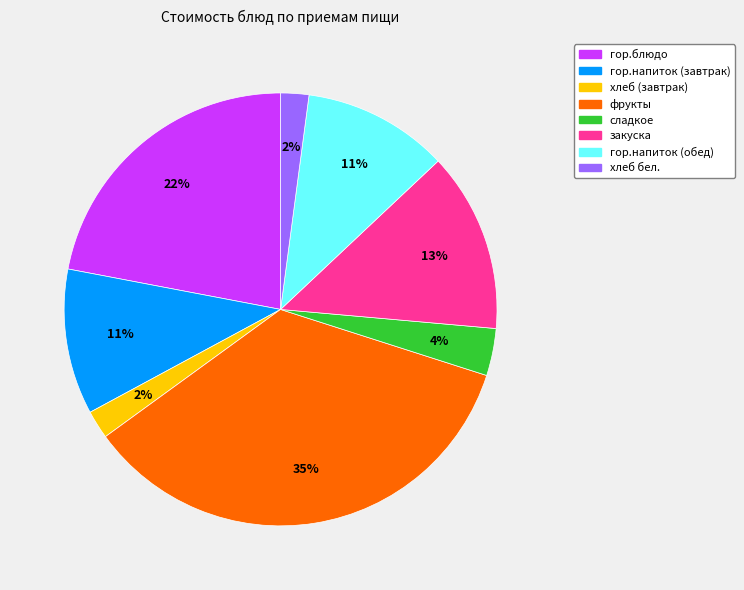

What is the ratio of the value at гор.напиток (завтрак) to the value at закуска?

0.8